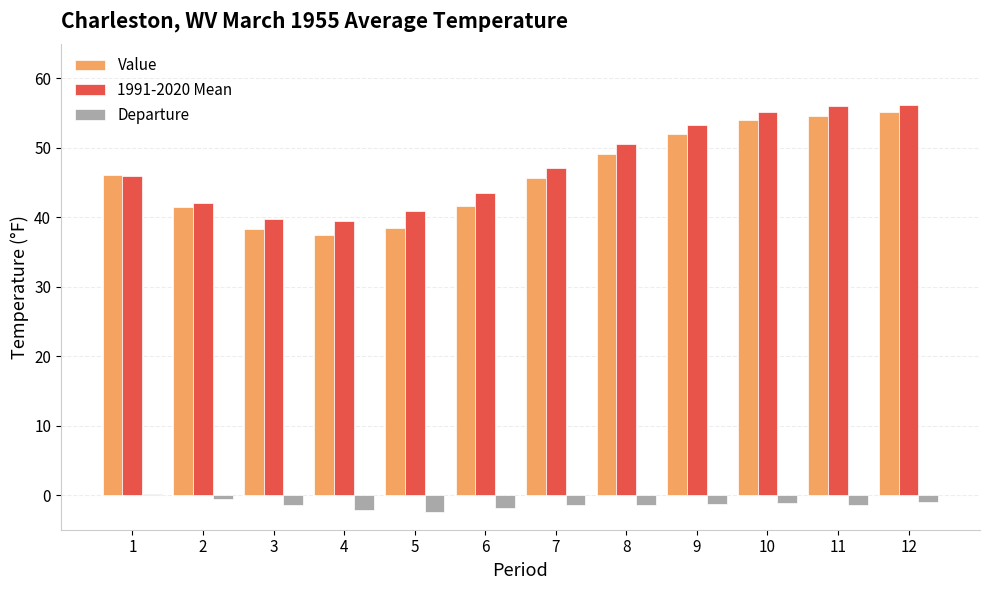

What is the difference between the 1991-2020 Mean values at 7 and 1?

1.1